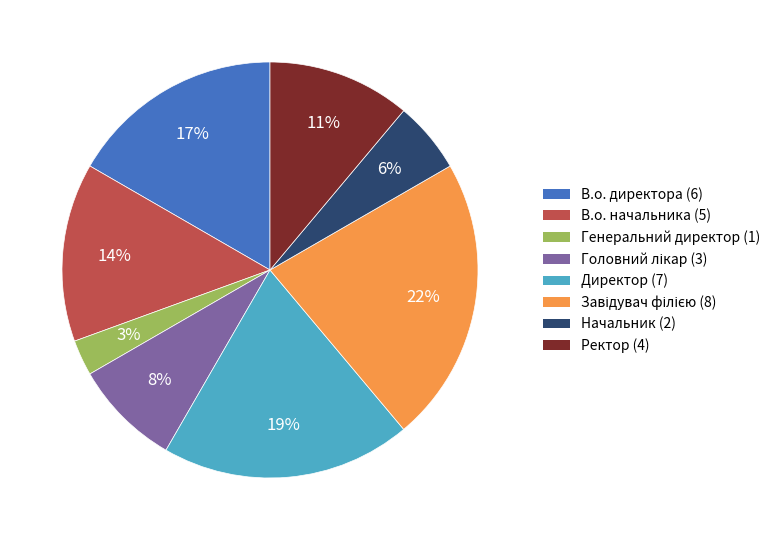

What is the ratio of the value at Генеральний директор to the value at В.о. директора?

0.2